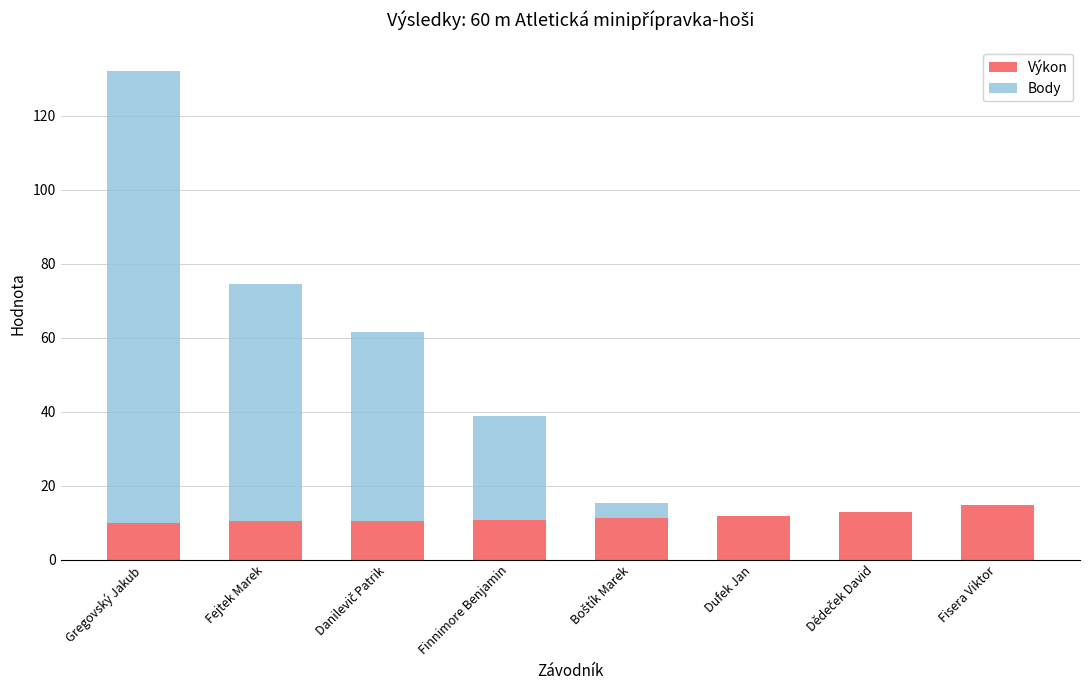

Are the bars grouped side by side (vs. stacked)?

No